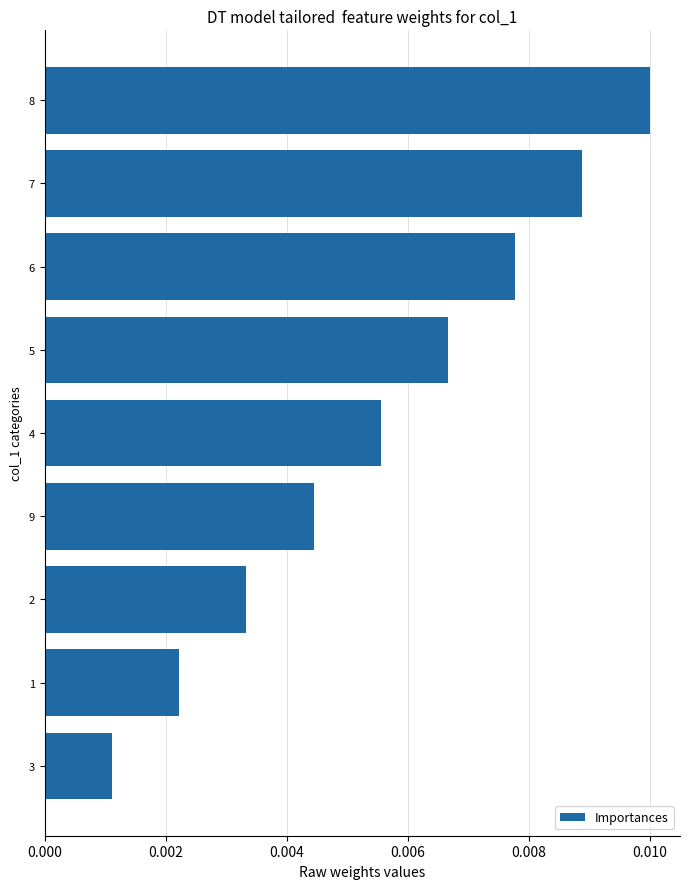

Rank the categories by value from lowest to highest.

3, 1, 2, 9, 4, 5, 6, 7, 8